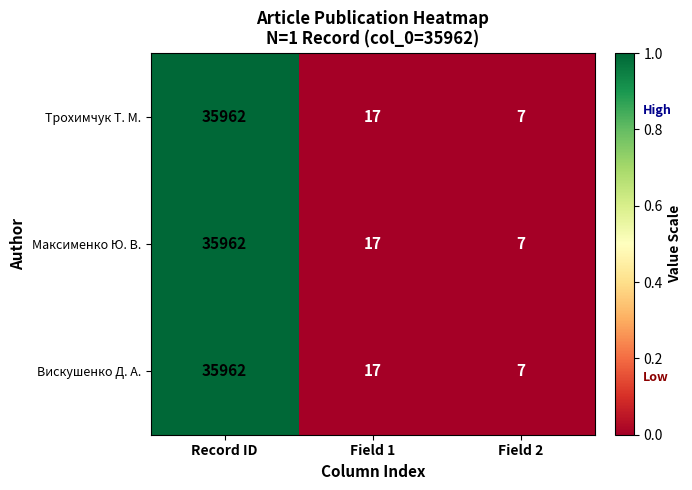

What is the total value across all series at Field 1?

51